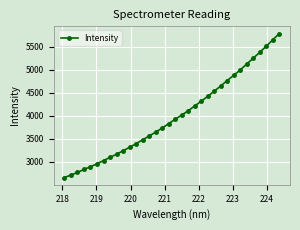

What is the maximum value shown in the chart?

5781.9